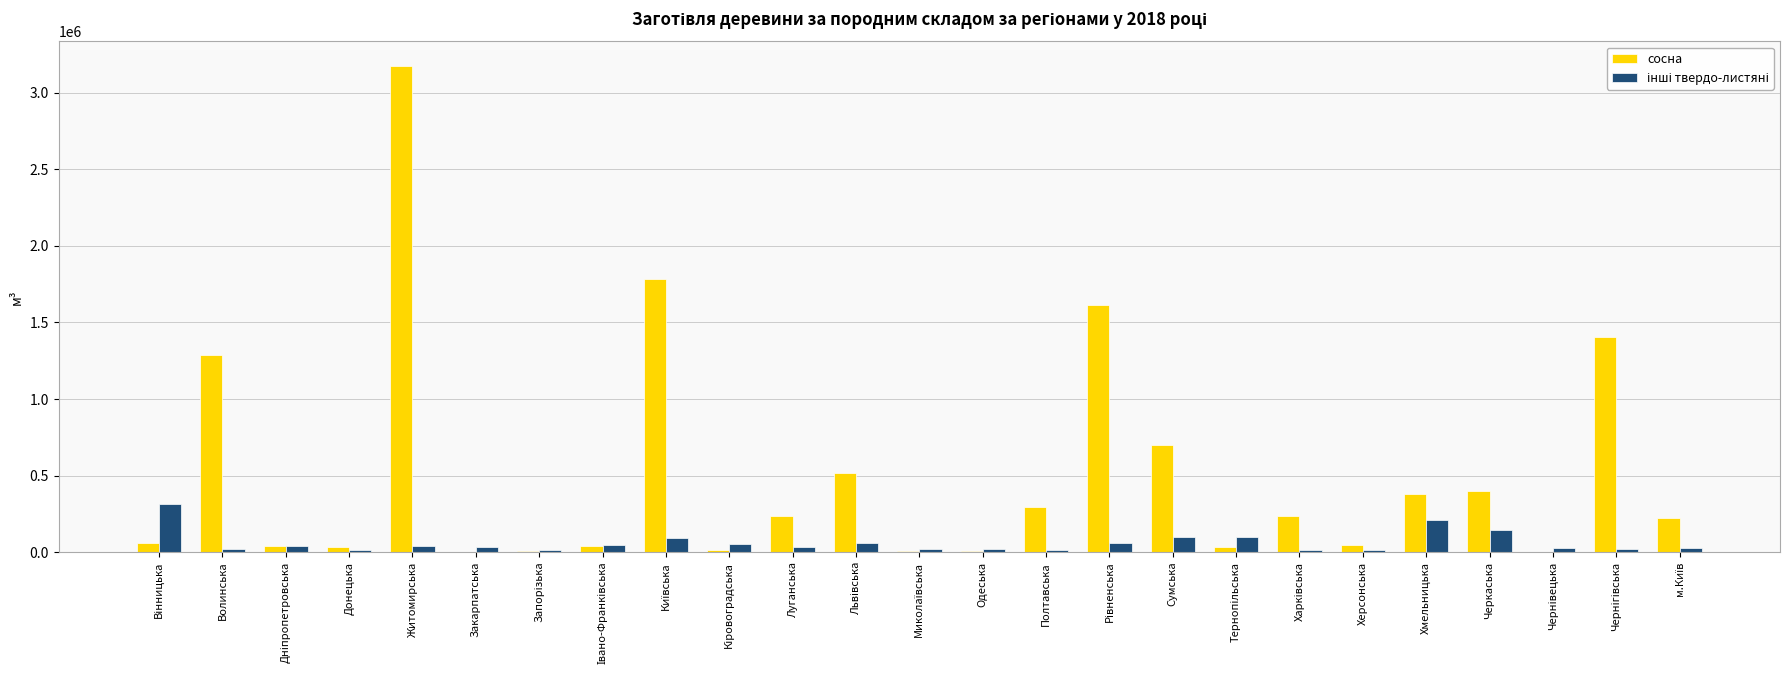

Count the number of categories in the chart.

25